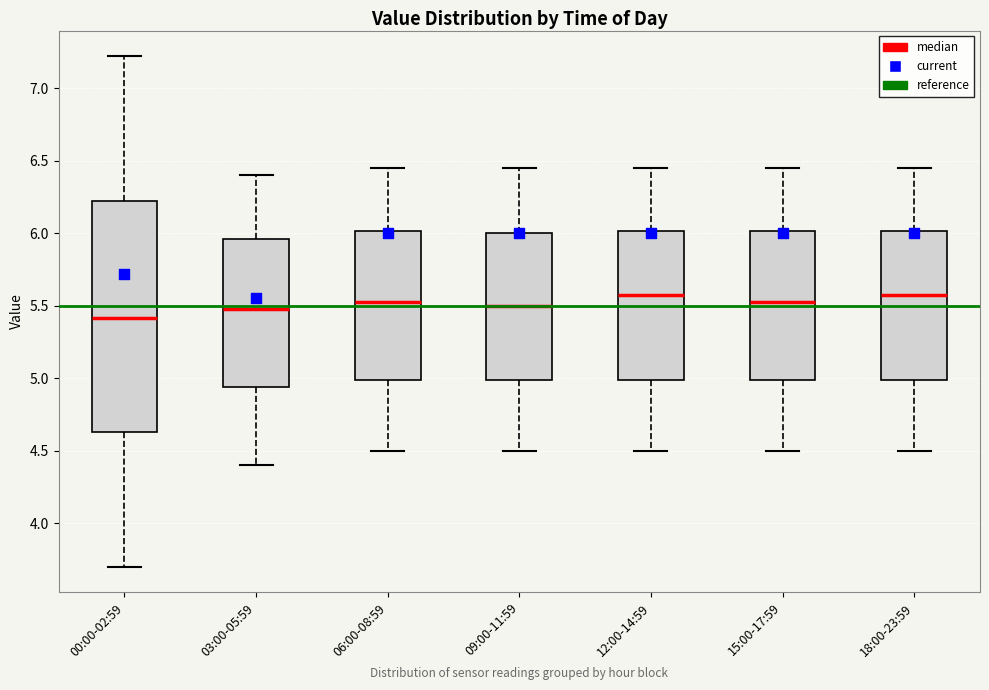

Reading left to right, transcribe this box plot: for each box, give where its median line is, the range the box spans, and where its two whiskers end, as read against the y-axis. The values are not printed on the chart, so give them approximately, as read against the axis.

00:00-02:59: median 5.40, box 4.65 to 6.20, whiskers 3.70 to 7.20
03:00-05:59: median 5.50, box 4.95 to 5.95, whiskers 4.40 to 6.40
06:00-08:59: median 5.55, box 5.00 to 6.00, whiskers 4.50 to 6.45
09:00-11:59: median 5.50, box 5.00 to 6.00, whiskers 4.50 to 6.45
12:00-14:59: median 5.60, box 5.00 to 6.00, whiskers 4.50 to 6.45
15:00-17:59: median 5.55, box 5.00 to 6.00, whiskers 4.50 to 6.45
18:00-23:59: median 5.60, box 5.00 to 6.00, whiskers 4.50 to 6.45